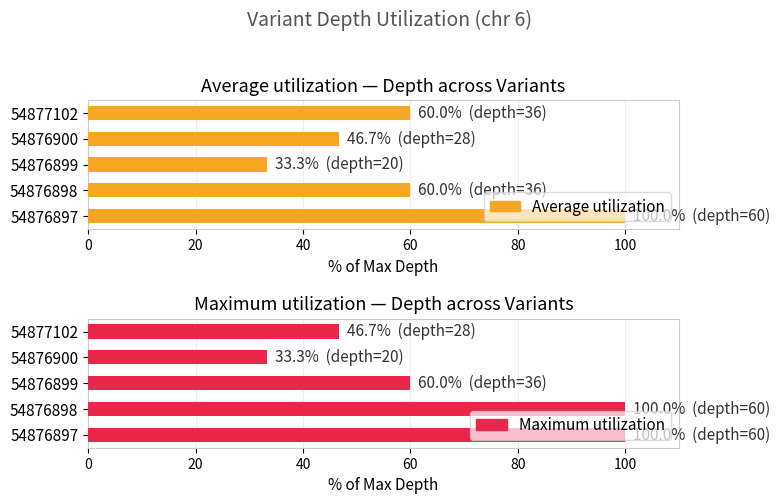

What is the approximate value of Average utilization at 54876899?

33.3